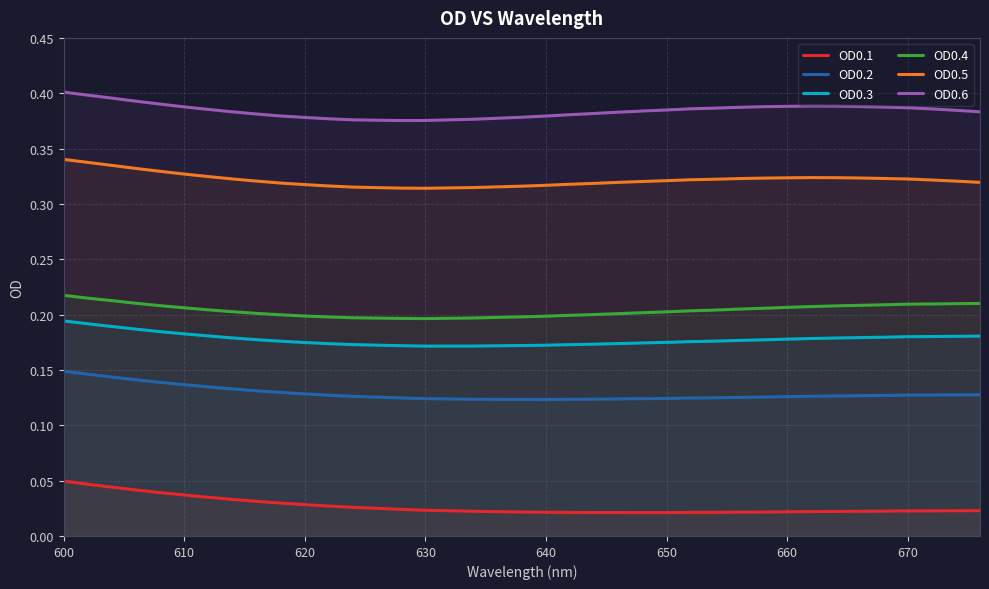

List the series in order of their peak value, lowest first.

OD0.1, OD0.2, OD0.3, OD0.4, OD0.5, OD0.6